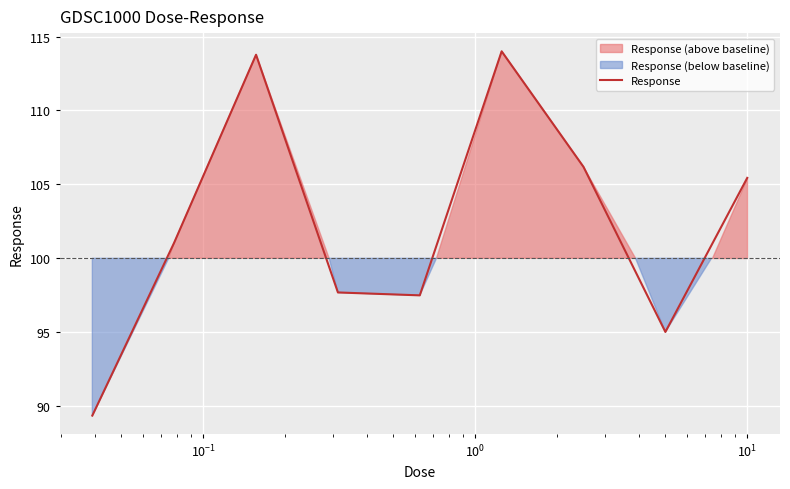

What is the maximum value for Response?

114.0